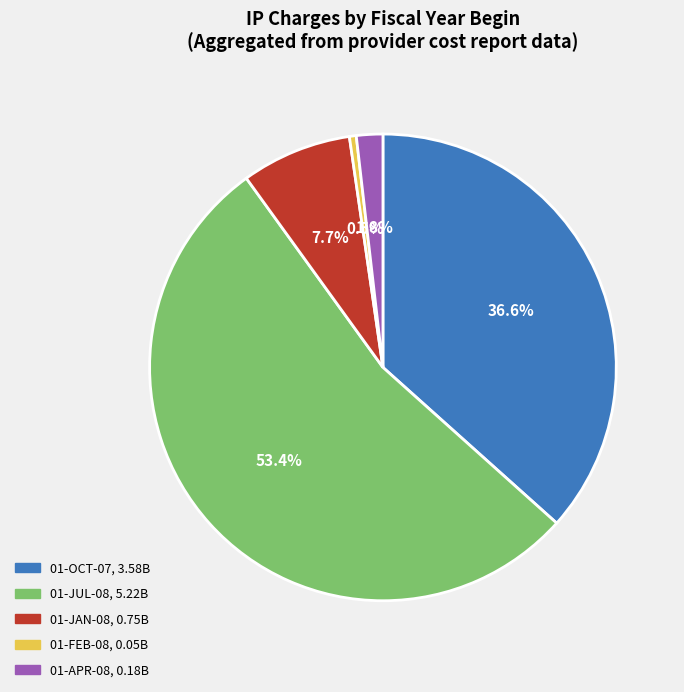

Is there any slice that represents more than half of the pie?

Yes